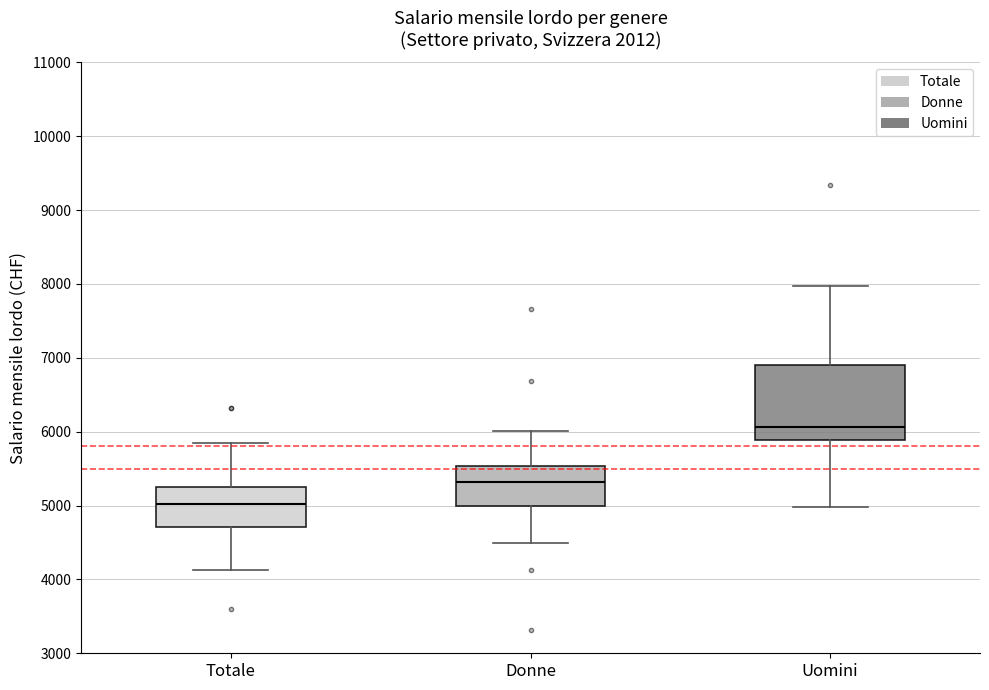

Which box has the highest median line?

Uomini